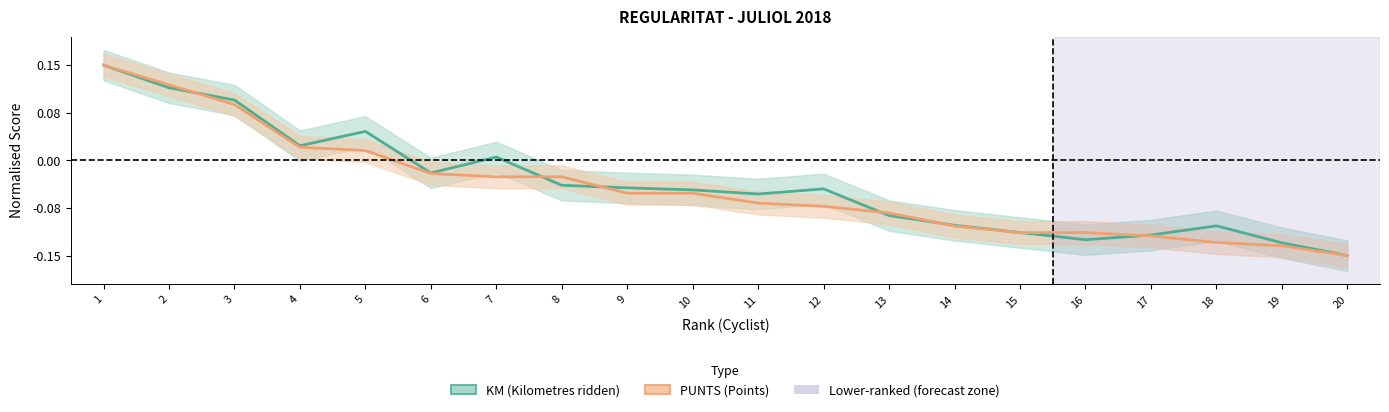

Rank the series by their average value, from highest to lowest.

KM (center), PUNTS (center)